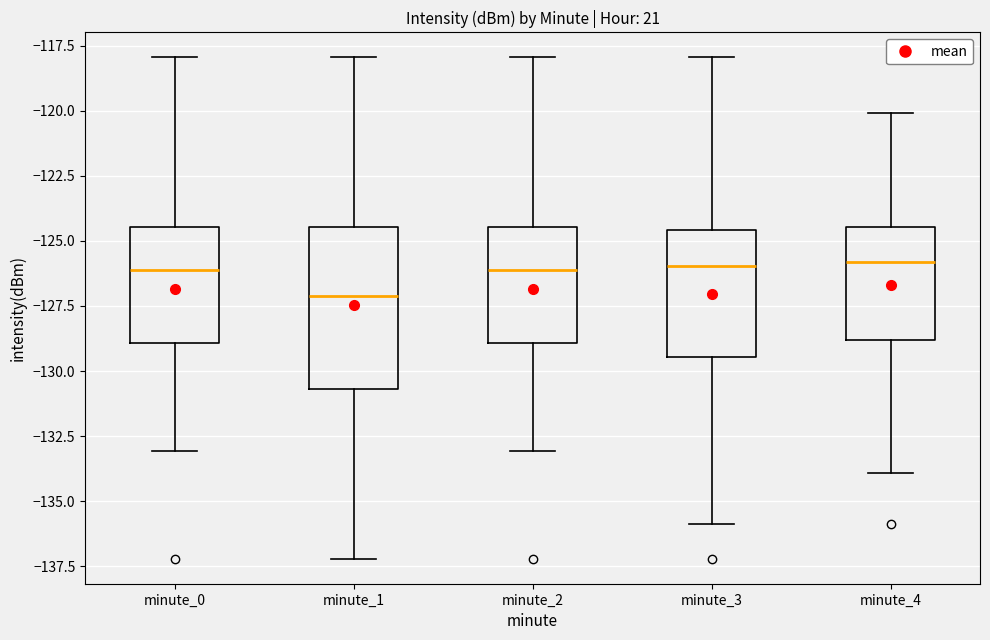

Where does the median line of the box for minute_0 sit on the y-axis? The values are not printed on the chart, so give them approximately, as read against the axis.

-126.0